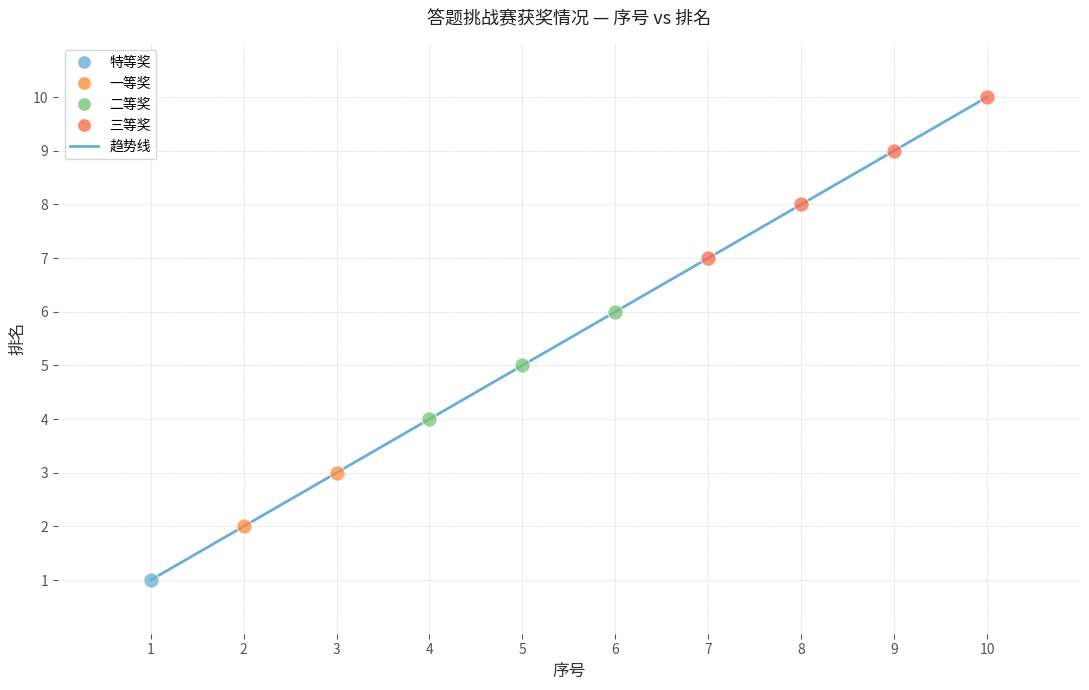

What is the minimum value shown in the chart?

1.0